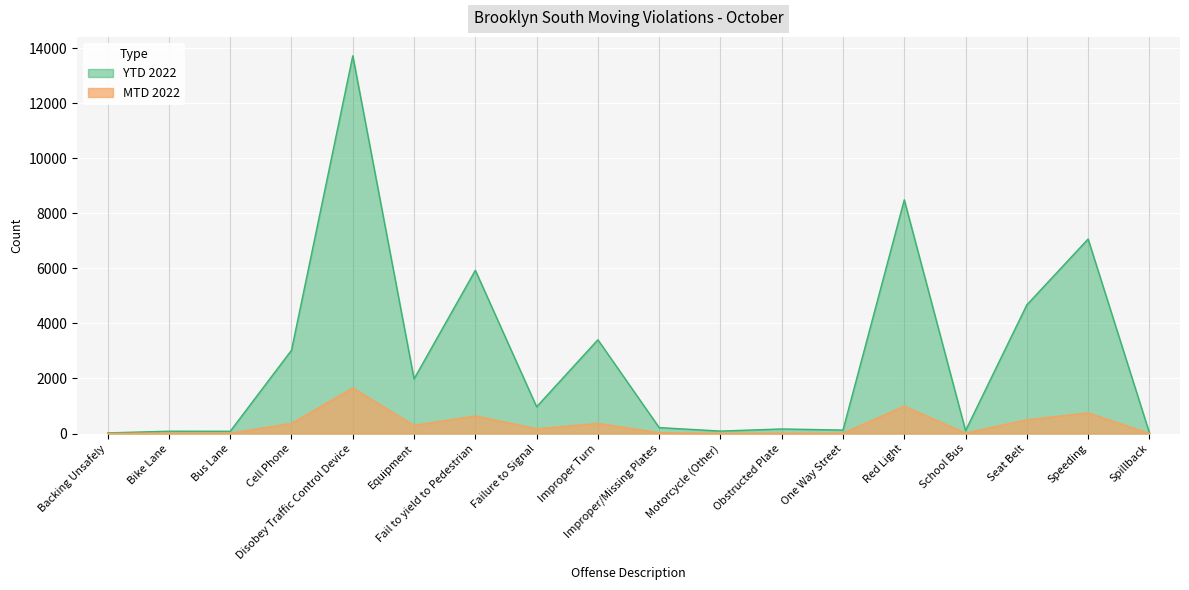

At which category is the sum across all series the highest?

Disobey Traffic Control Device